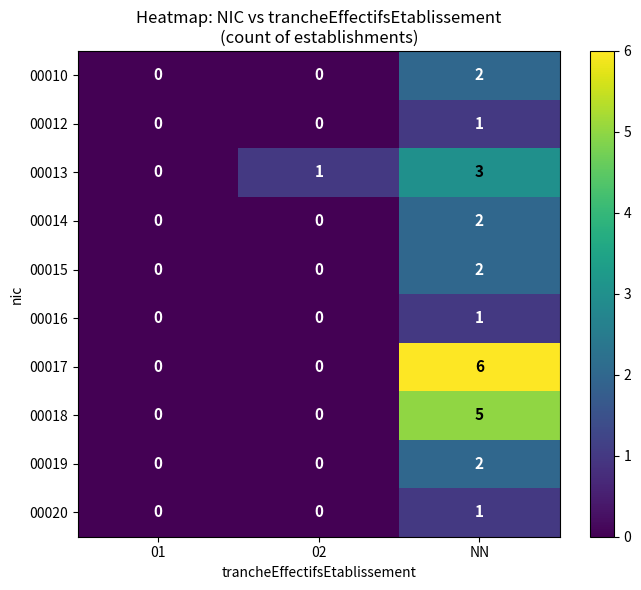

What is the sum of all 00013 values?

4